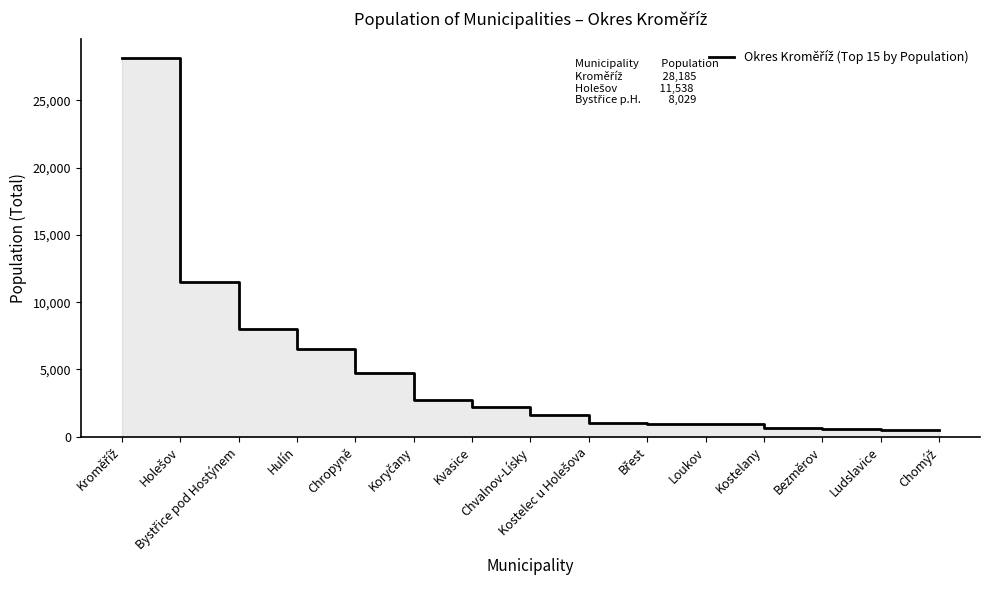

The value at Loukov is 928. True or false?

True